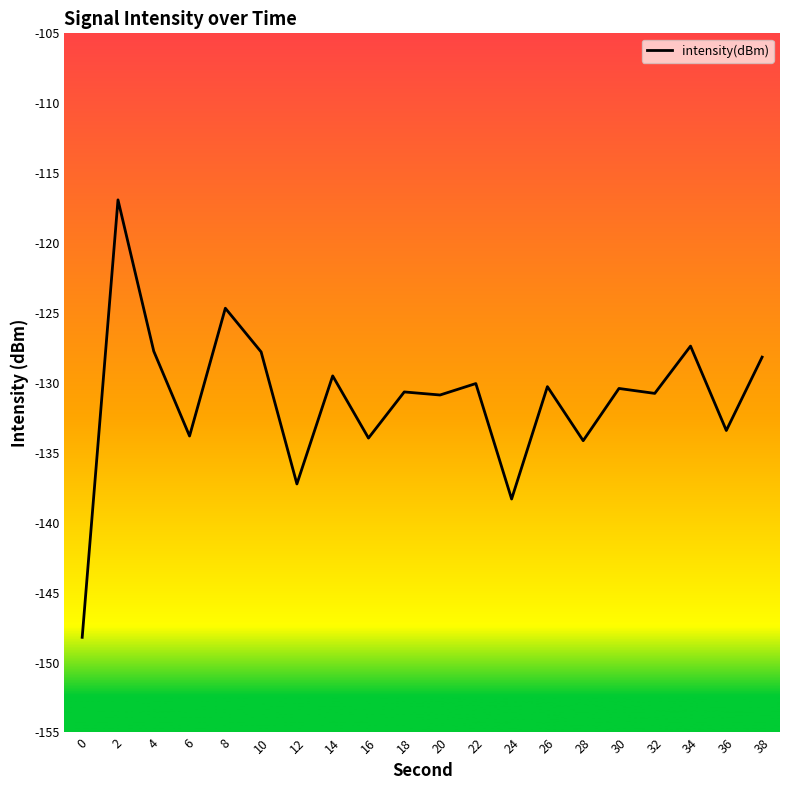

What is the greatest value displayed?

-116.9